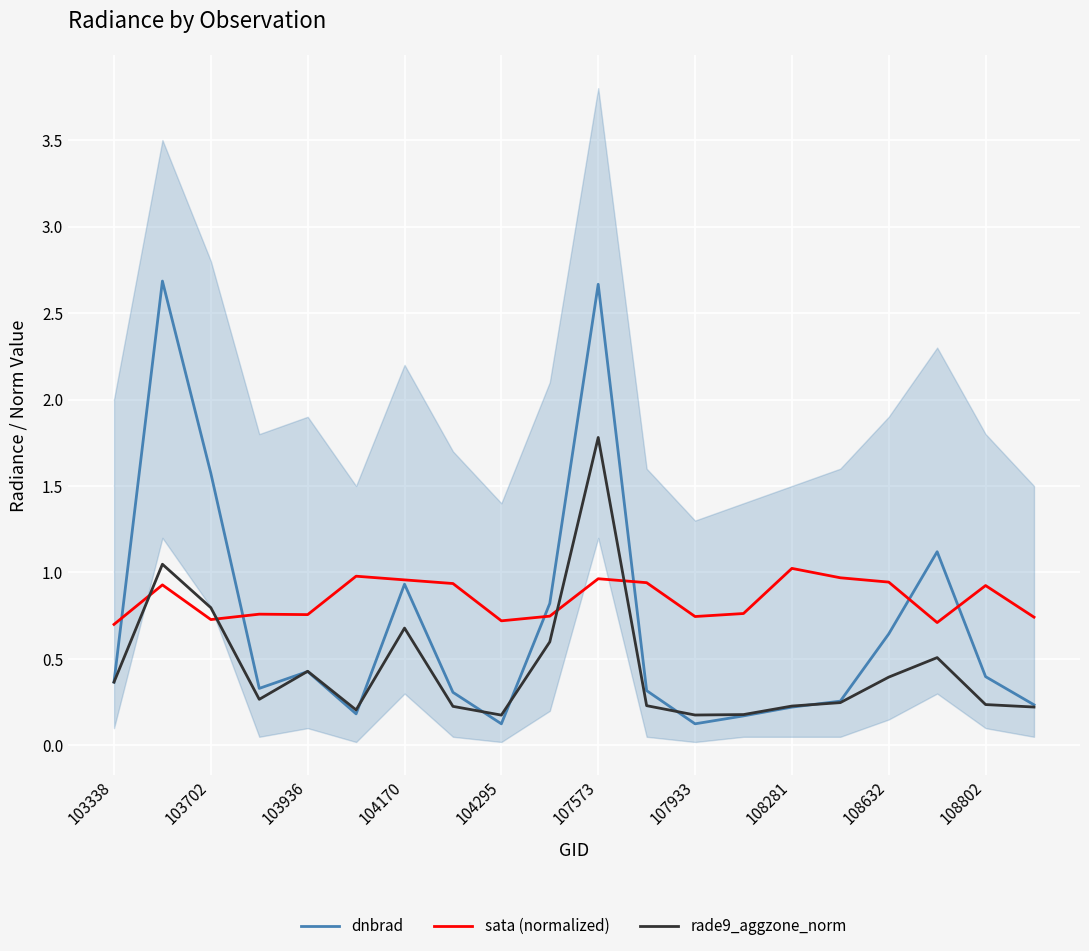

Reading right to left, transcribe all the data shown in this chart.

dnbrad: 0.2	0.4	1.1	0.6	0.3	0.2	0.2	0.1	0.3	2.7	0.8	0.1	0.3	0.9	0.2	0.4	0.3	1.6	2.7	0.4
sata (normalized): 0.7	0.9	0.7	0.9	1.0	1.0	0.8	0.7	0.9	1.0	0.7	0.7	0.9	1.0	1.0	0.8	0.8	0.7	0.9	0.7
rade9_aggzone_norm: 0.2	0.2	0.5	0.4	0.2	0.2	0.2	0.2	0.2	1.8	0.6	0.2	0.2	0.7	0.2	0.4	0.3	0.8	1.0	0.4